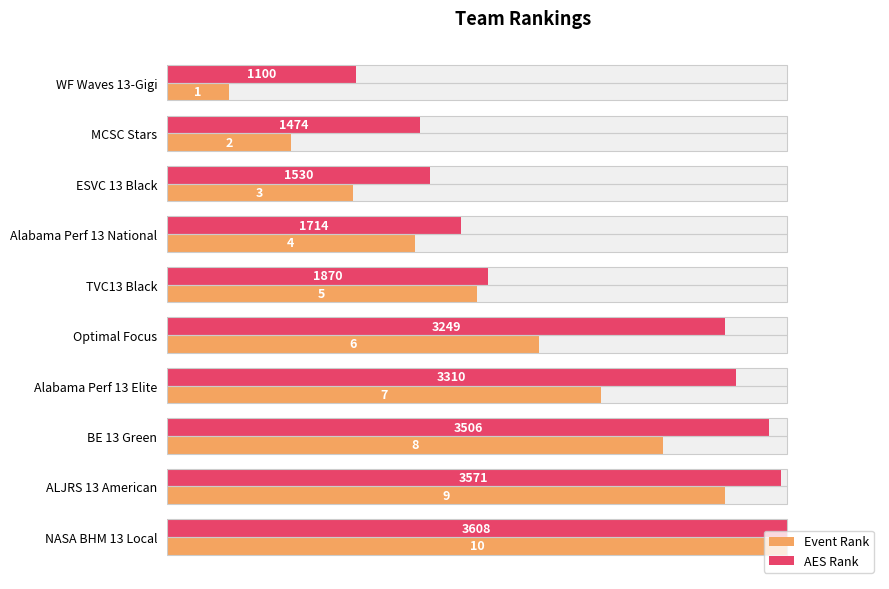

The Event Rank series shows 17.1 at BE 13 Green. True or false?

False